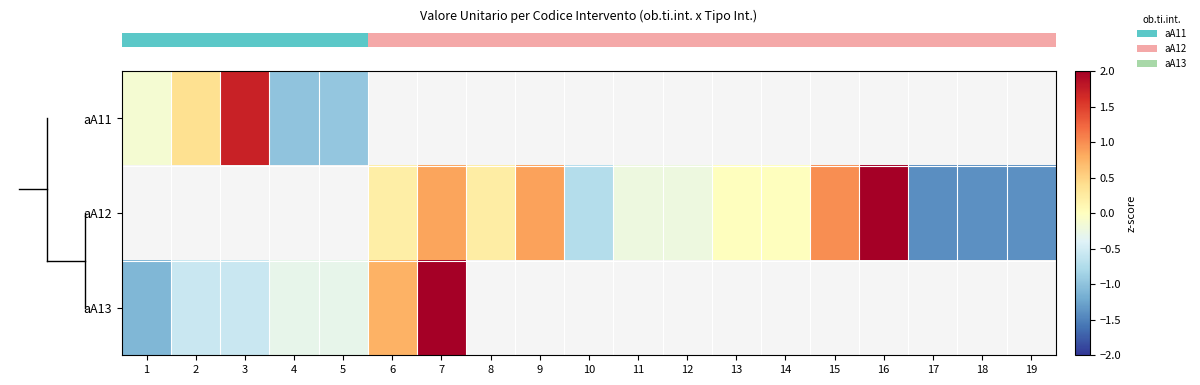

Which label corresponds to the largest value in the chart?

16